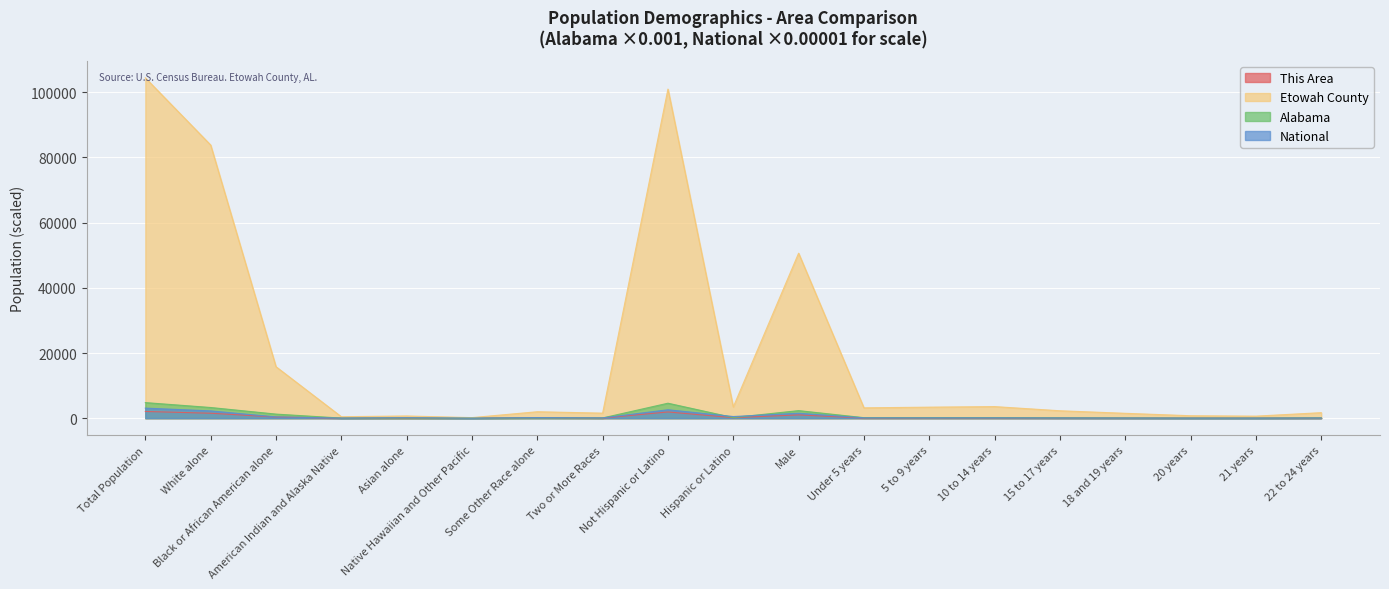

Which category has the highest value across all series?

Total Population